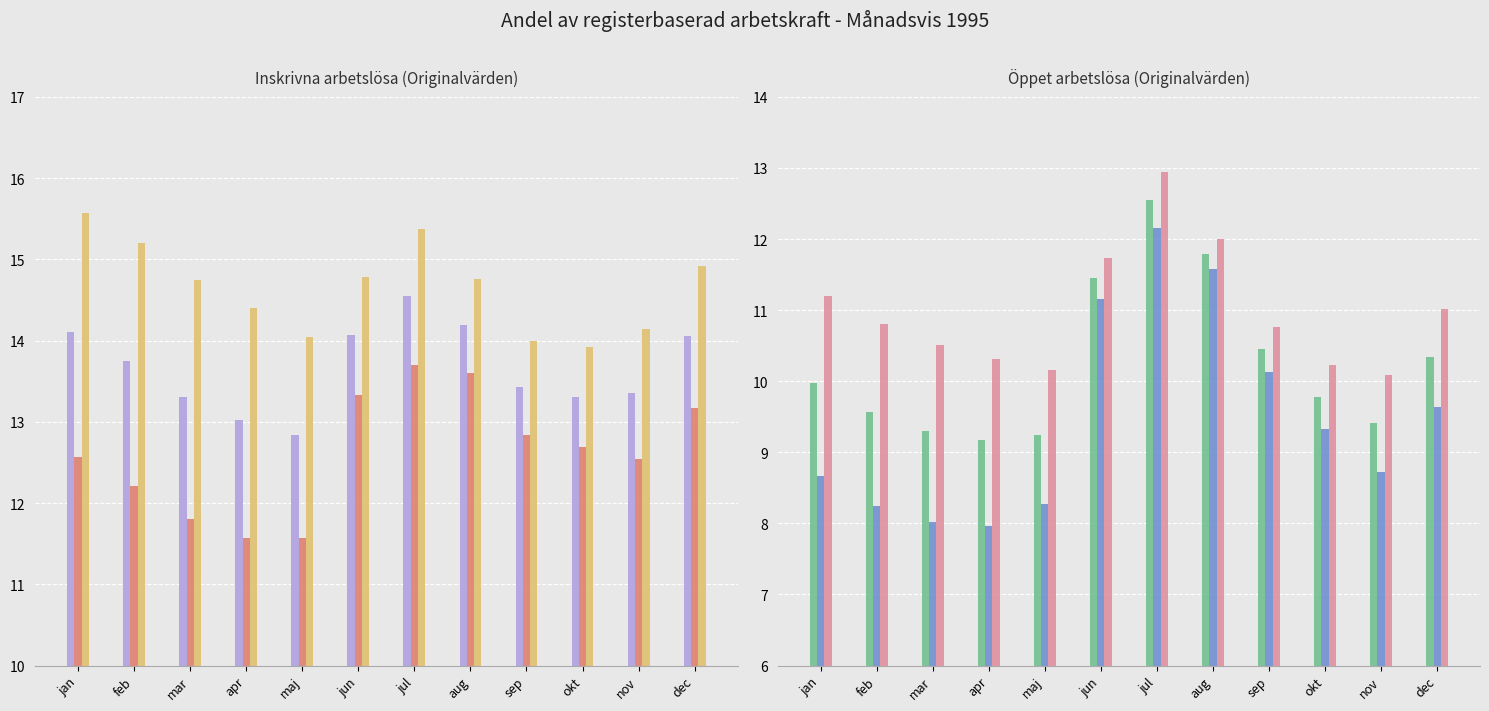

Which series has the largest total across all categories?

Inskrivna arbetslösa män (Originalvärden)